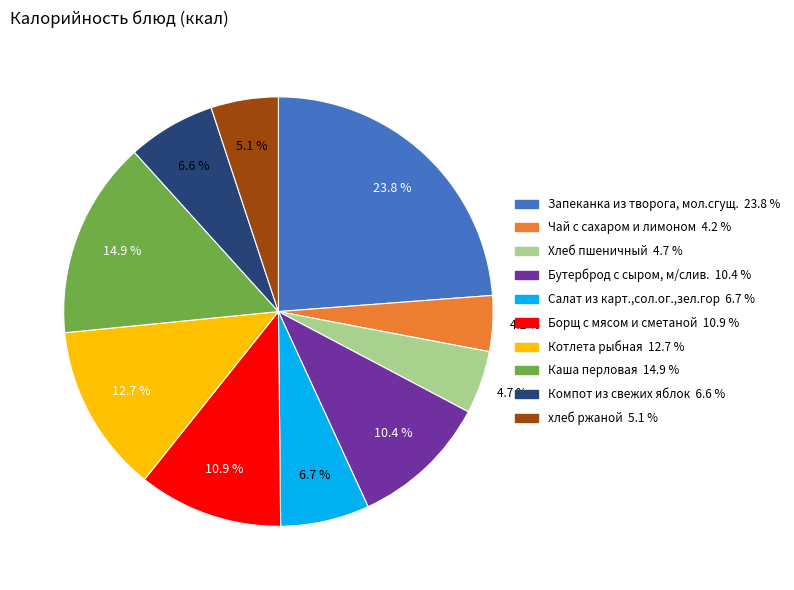

How many slices are in this pie chart?

10